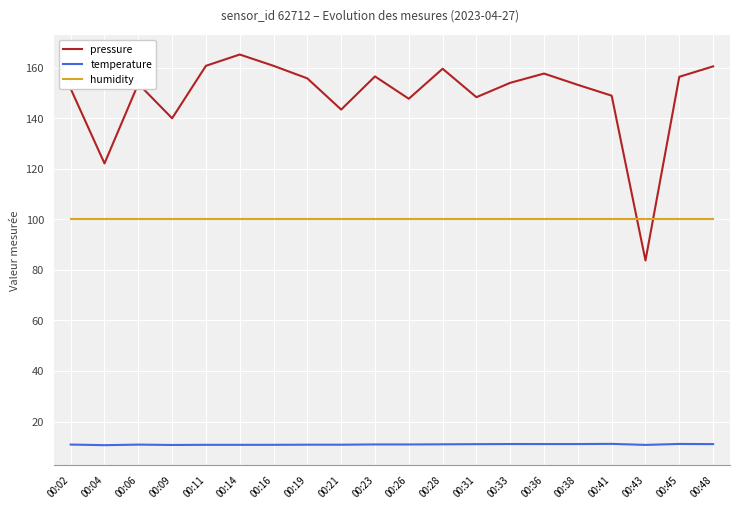

True or false: humidity and pressure cross at least once.

True